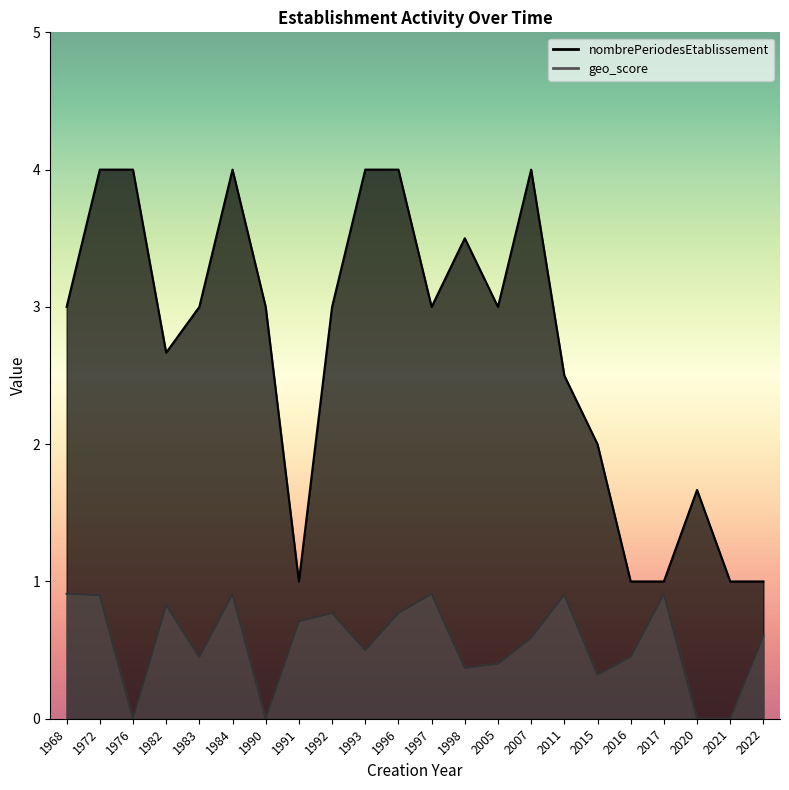

Rank the series by their maximum value, from lowest to highest.

geo_score, nombrePeriodesEtablissement